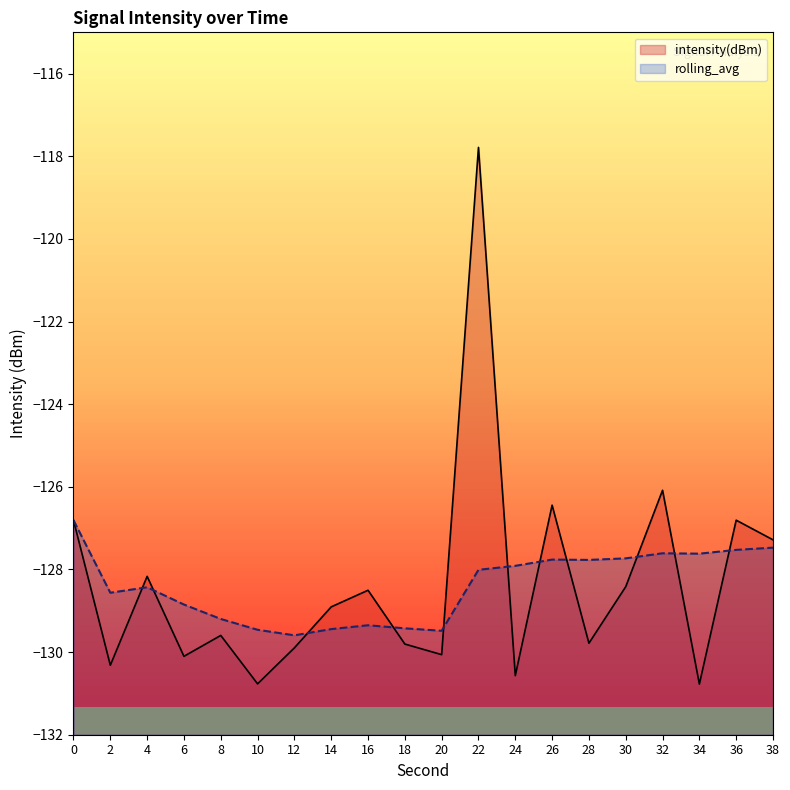

The value of intensity(dBm) at 10 is -89.0. True or false?

False